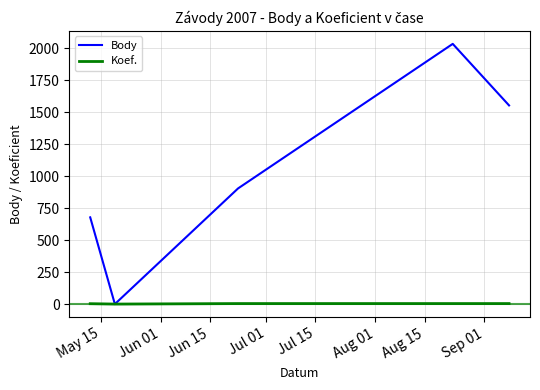

Which series has the largest total across all categories?

Body